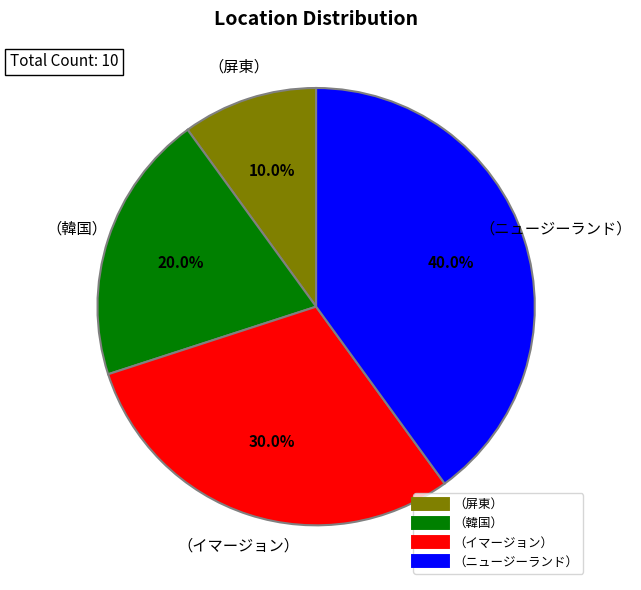

To the nearest percent, what is the combined percentage of （屏東） and （ニュージーランド）?

50%